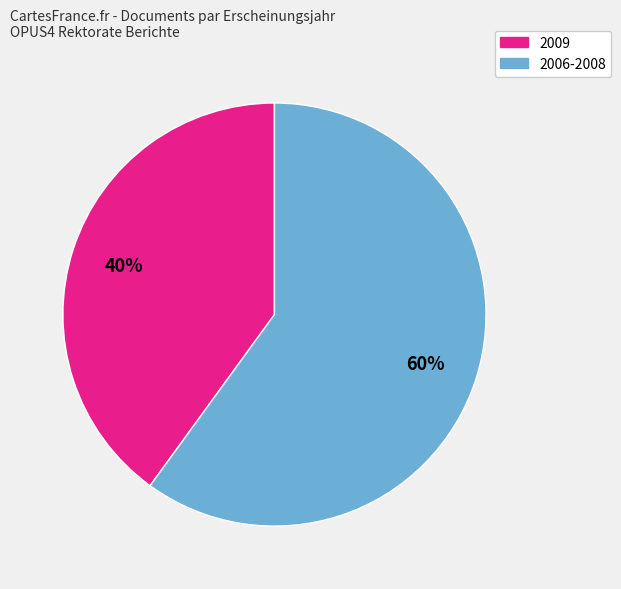

To the nearest percent, what is the difference between the largest and smallest slice percentages?

20%